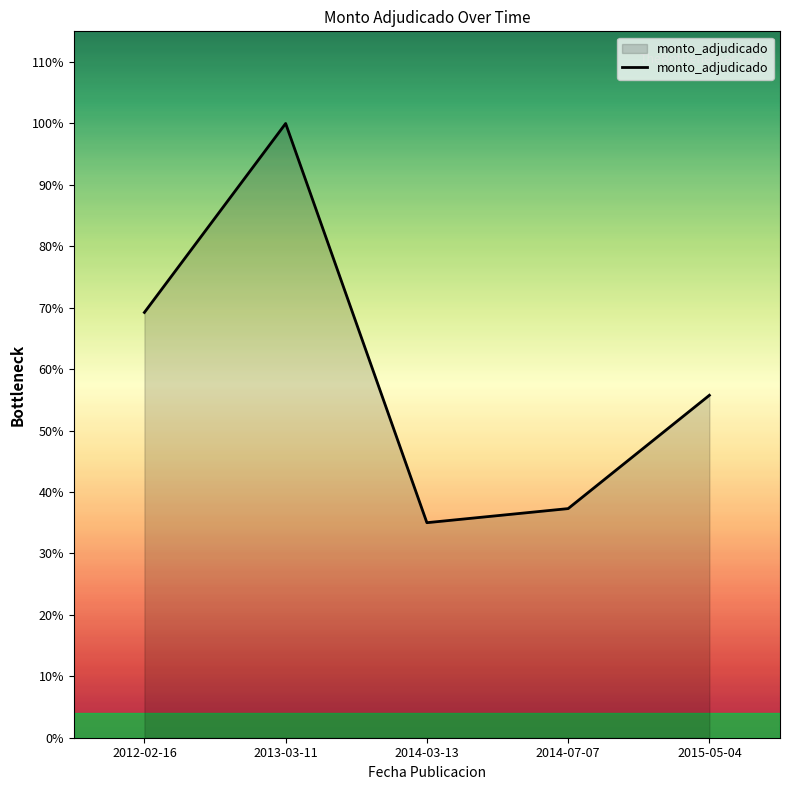

Does the chart have visible grid lines?

No